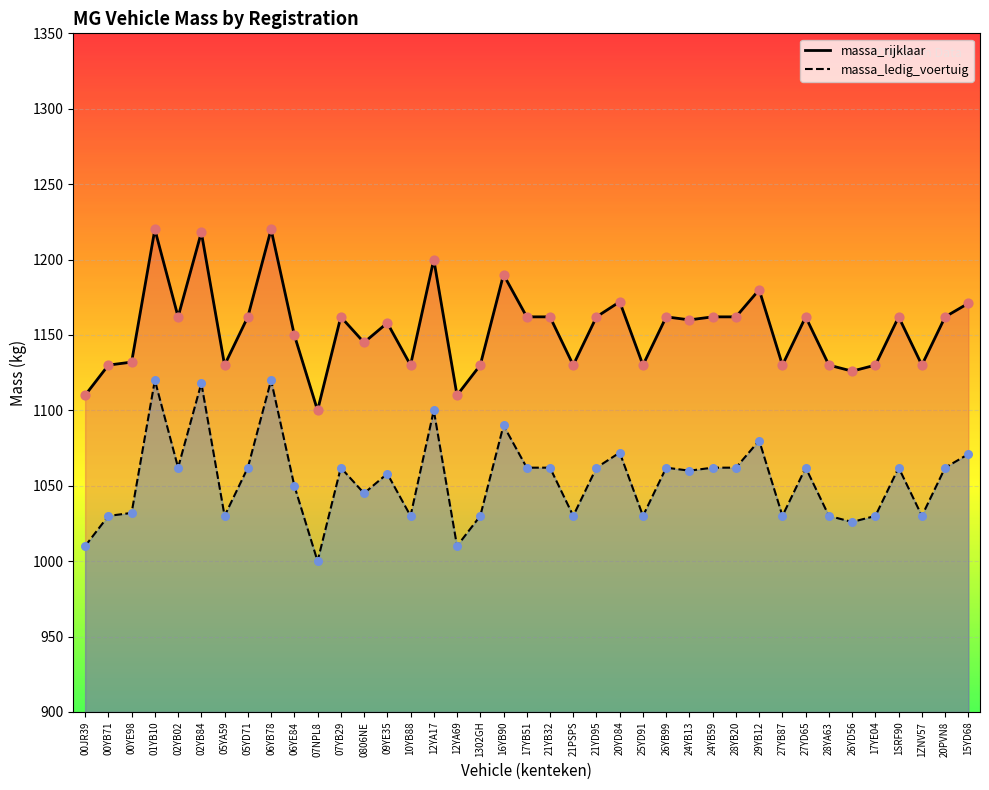

What is the total value across all series at 01YB10?

2340